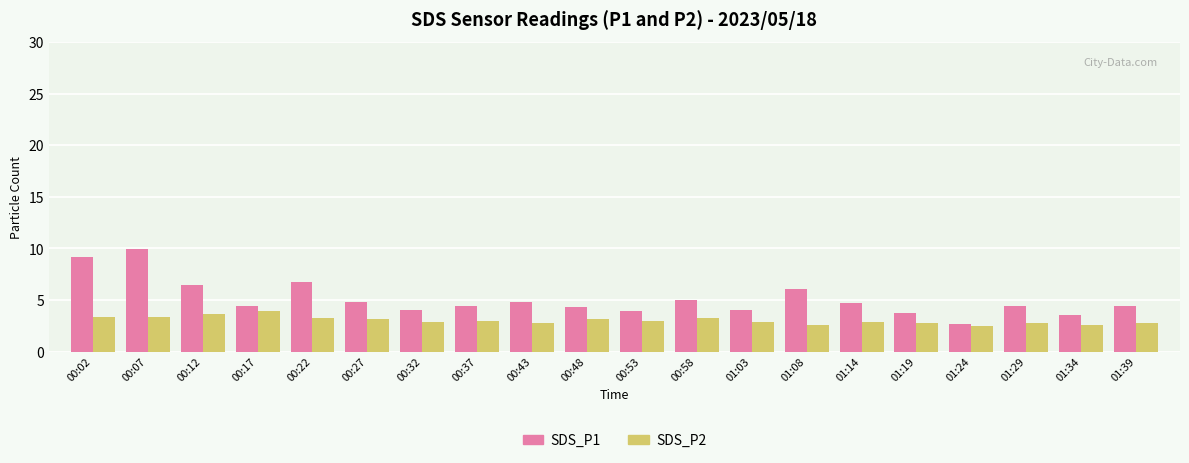

What is the value of the SDS_P1 bar at the 15th from the left?

4.7